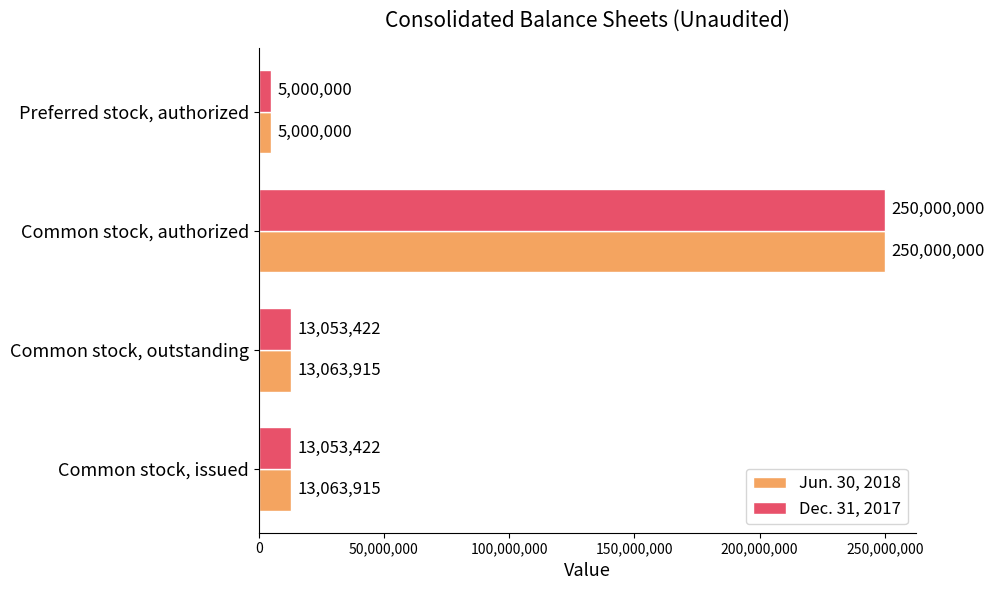

At which category is the sum across all series the highest?

Common stock, authorized